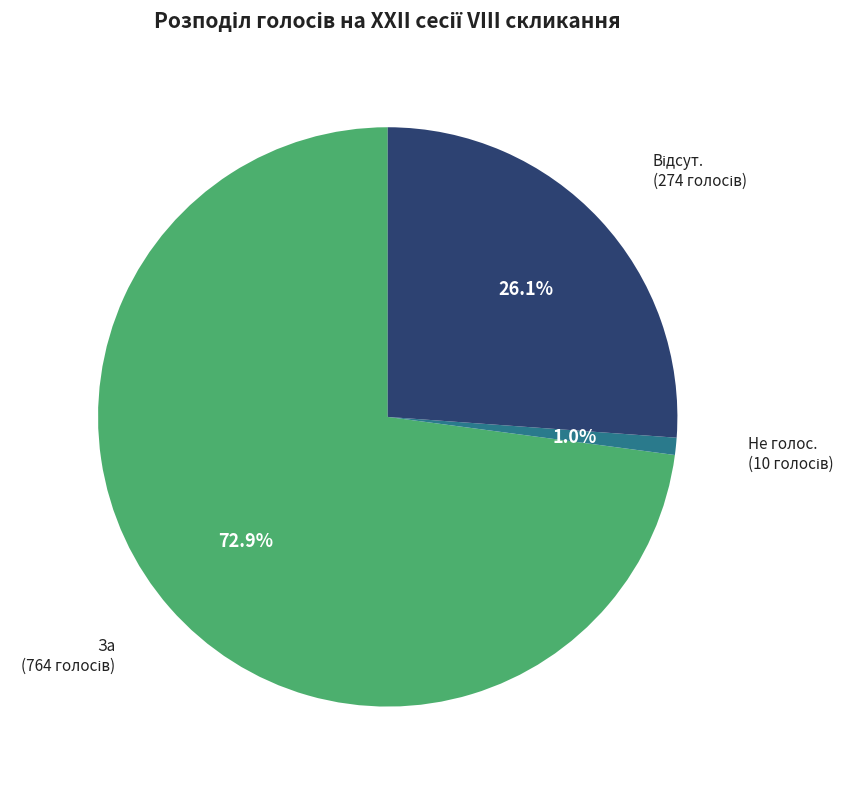

Is there any slice that represents more than half of the pie?

Yes